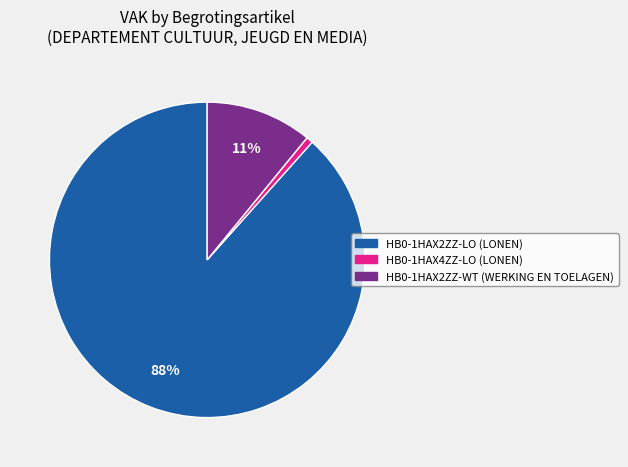

Between HB0-1HAX2ZZ-WT (WERKING EN TOELAGEN) and HB0-1HAX2ZZ-LO (LONEN), which is larger?

HB0-1HAX2ZZ-LO (LONEN)